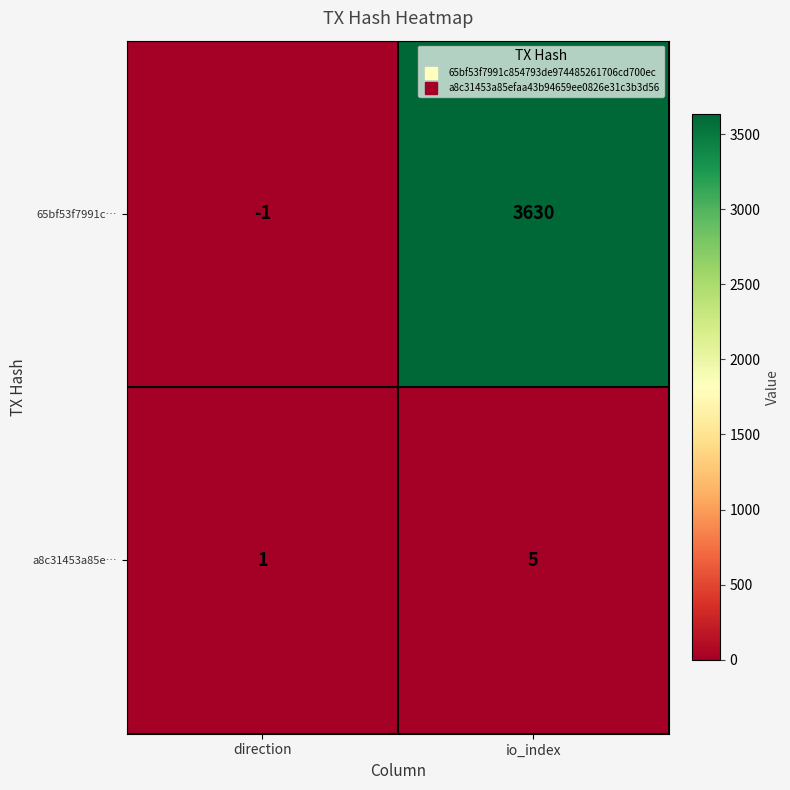

Which series changed the most between direction and io_index?

65bf53f7991c…